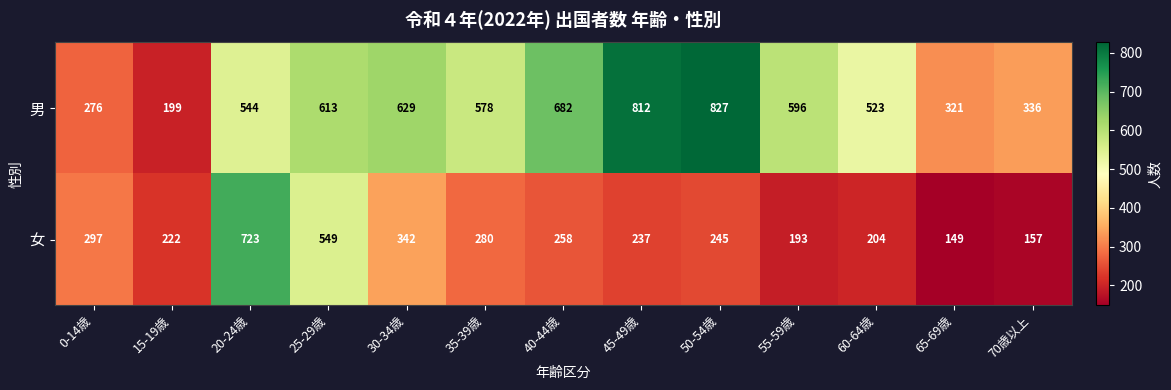

What is the difference between the highest and lowest values at 20-24歳?

179